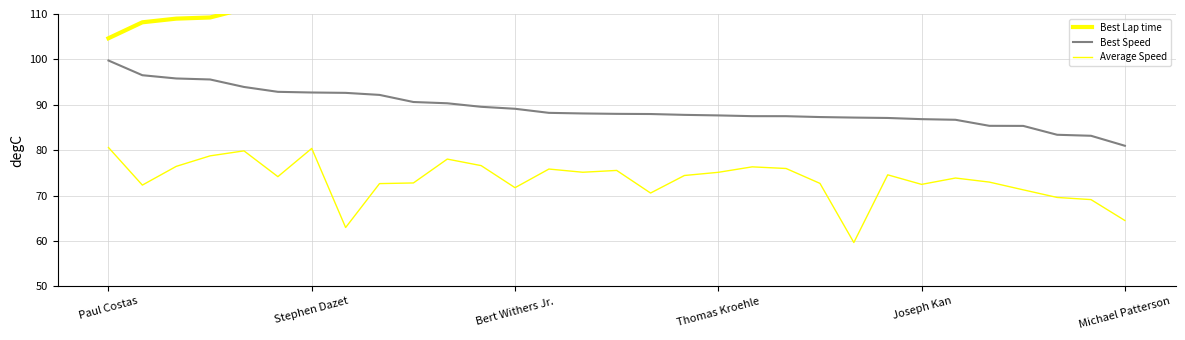

True or false: Average Speed has more than 0 points higher than both neighbors.

True